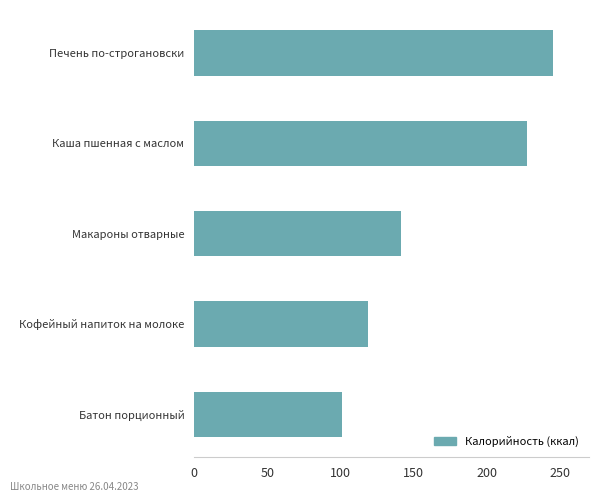

What is the change in value from Батон порционный to Печень по-строгановски?

+144